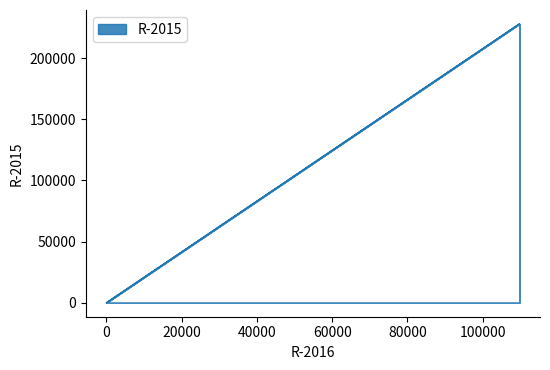

What value does the data have at 109764, to the nearest 10?

227960